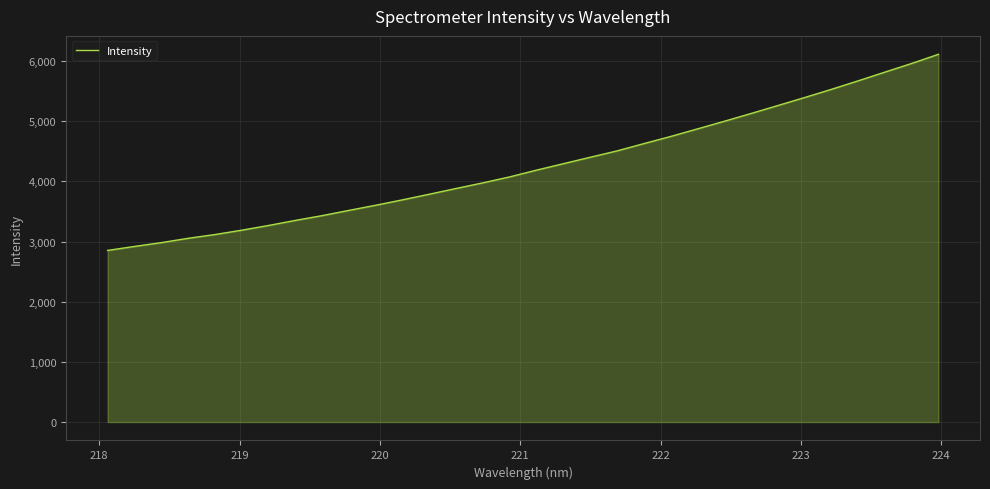

What is the smallest value displayed?

2853.3